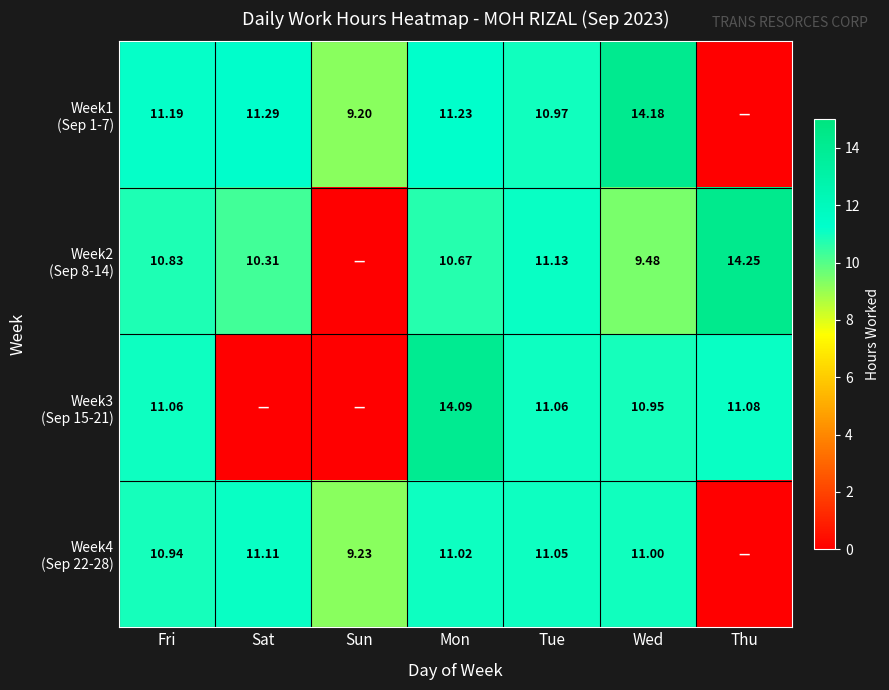

How many data points in Week2 (Sep 8-14) are less than 10?

2